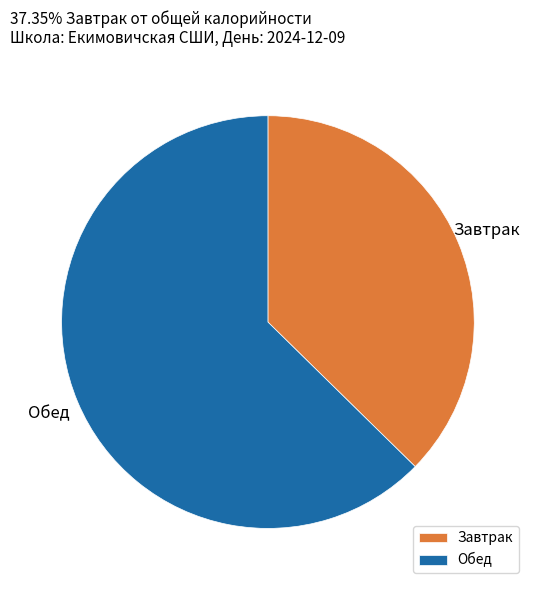

Which has a higher value, Завтрак or Обед?

Обед